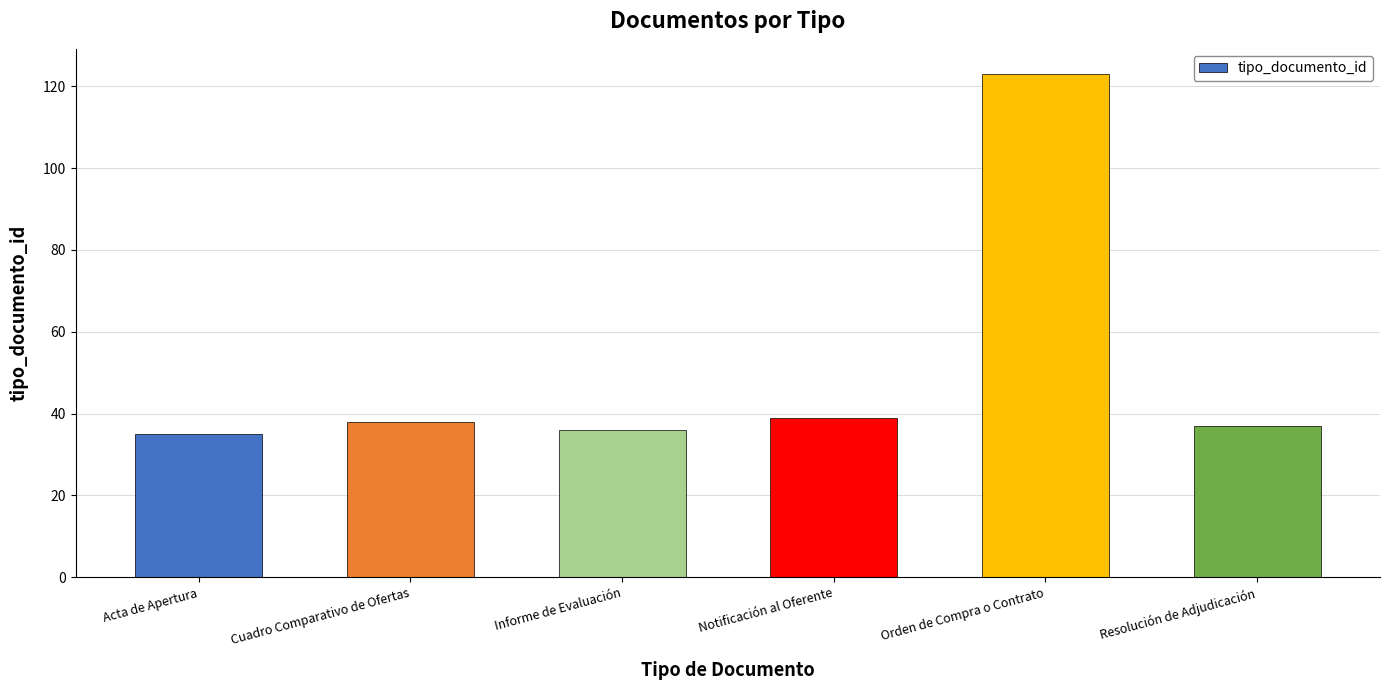

What is the maximum value shown in the chart?

123